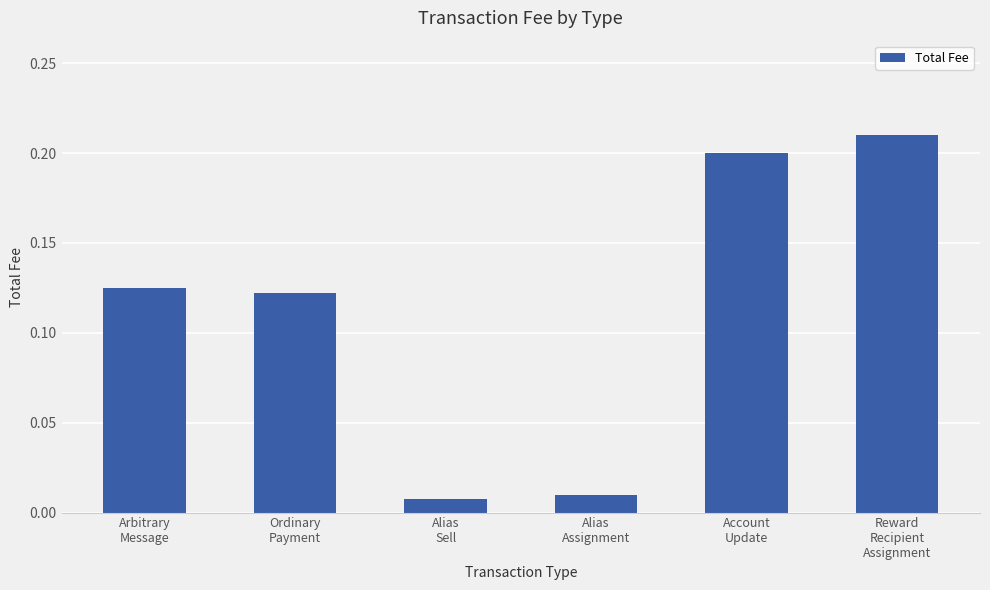

What is the sum of all values?

0.7